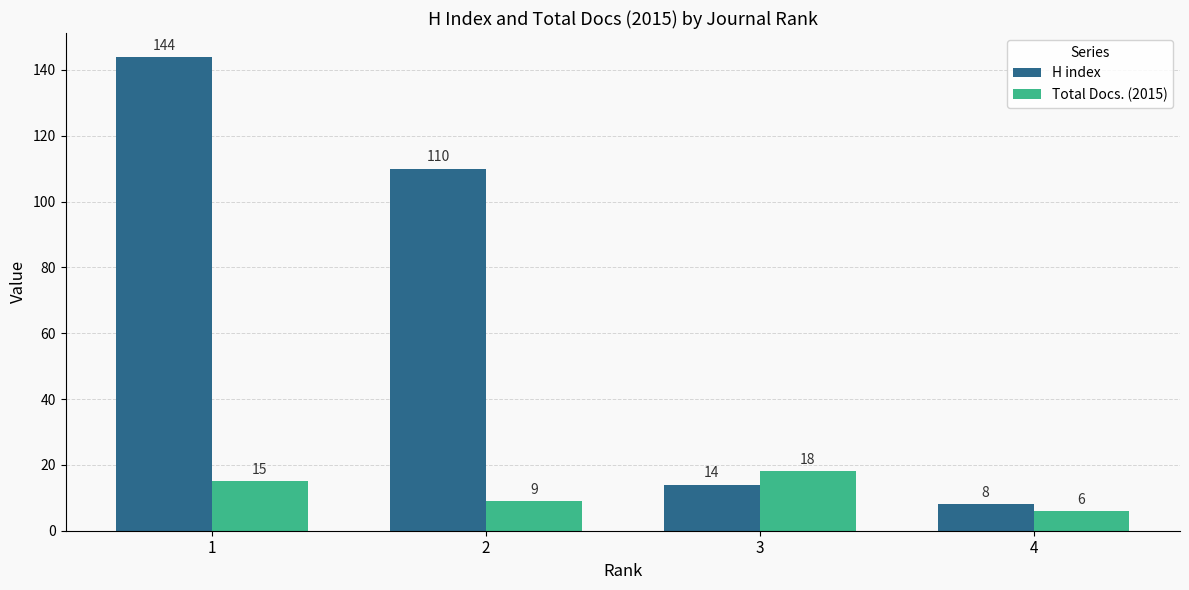

Reading right to left, what are all the values shown in this chart?

H index: 8	14	110	144
Total Docs. (2015): 6	18	9	15